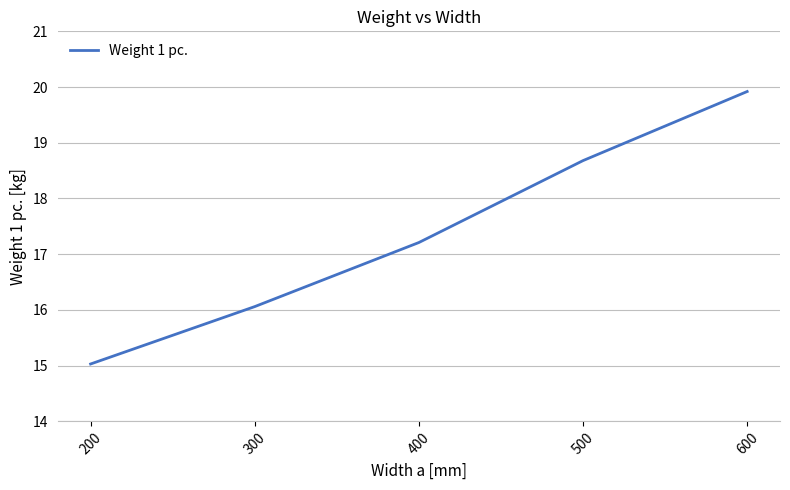

Which label corresponds to the smallest value in the chart?

200